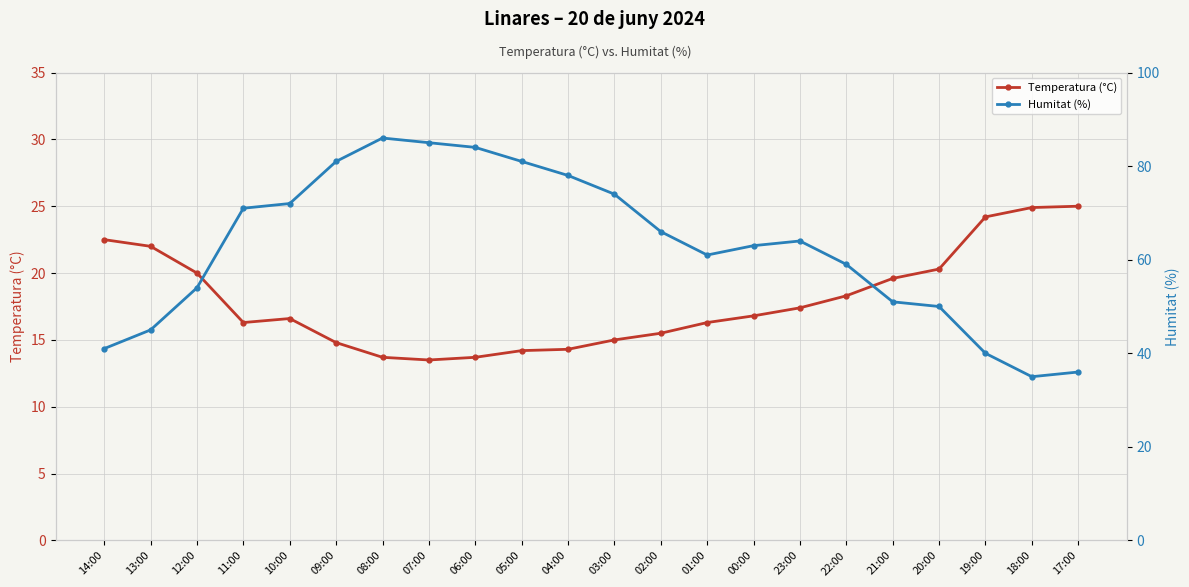

What is the minimum value for Humitat (%)?

35.0